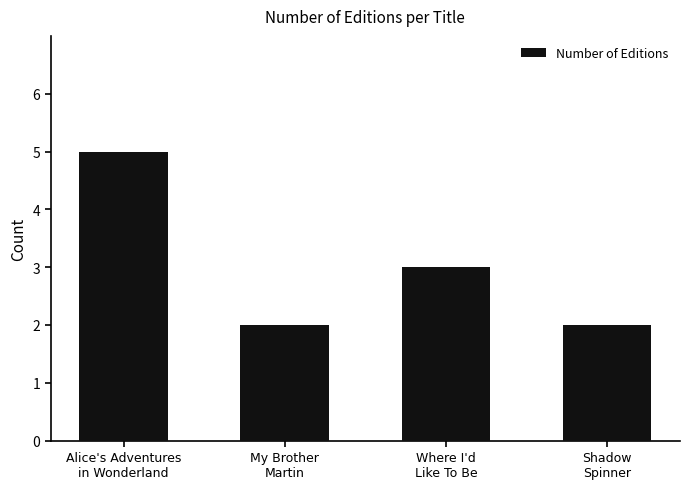

What is the smallest value displayed?

2